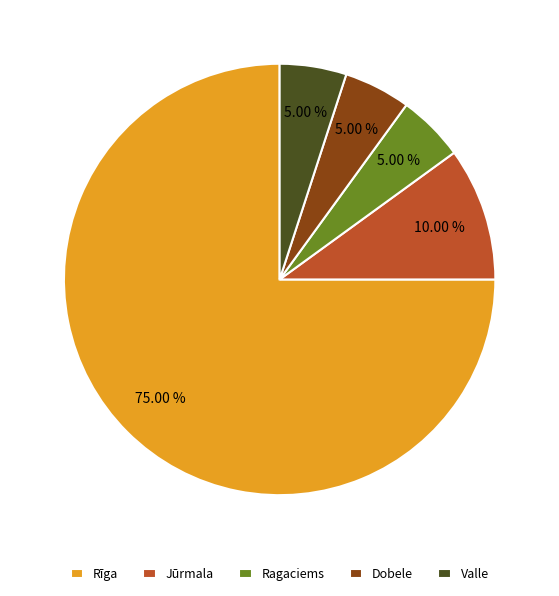

True or false: Dobele accounts for 5% of the total.

True